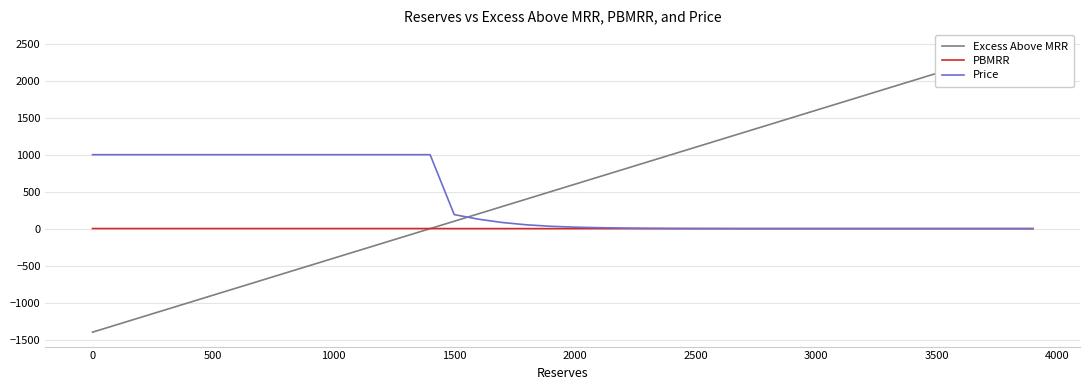

What is the difference between the second highest and second lowest values in the Price series?

1000.0